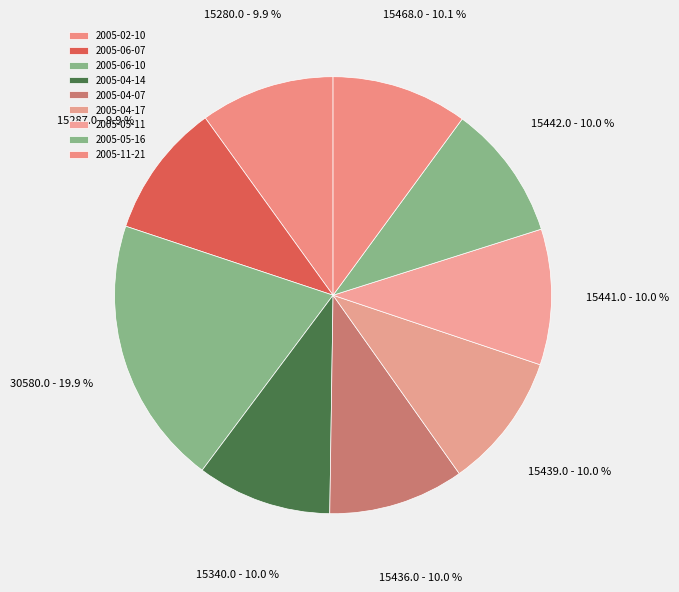

Approximately how many times larger is the value at 2005-05-11 compared to 2005-06-10?

1.0